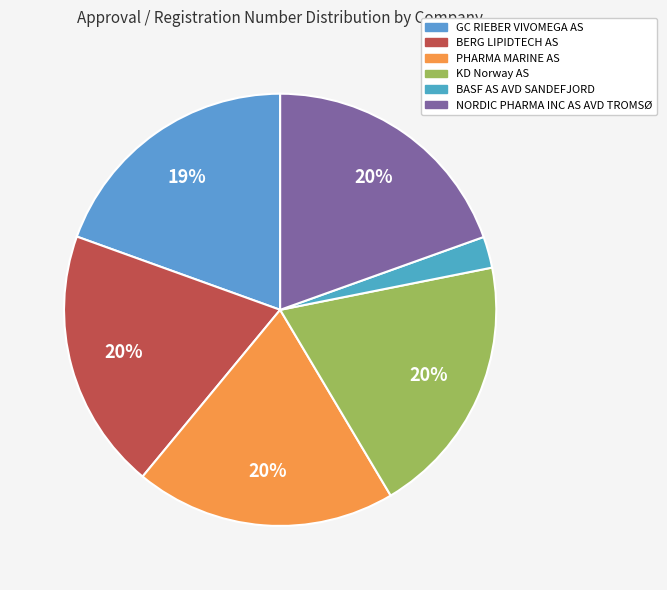

To the nearest percent, what percentage of the pie is GC RIEBER VIVOMEGA AS?

19%